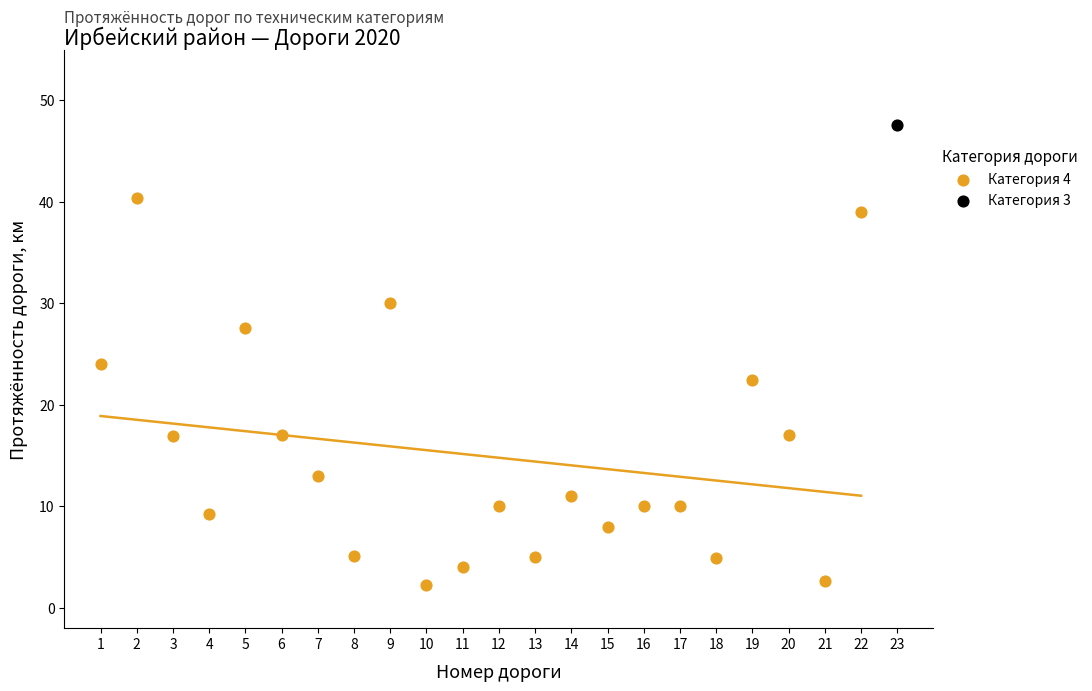

What are all the series names shown in the legend?

Категория 4, Категория 3